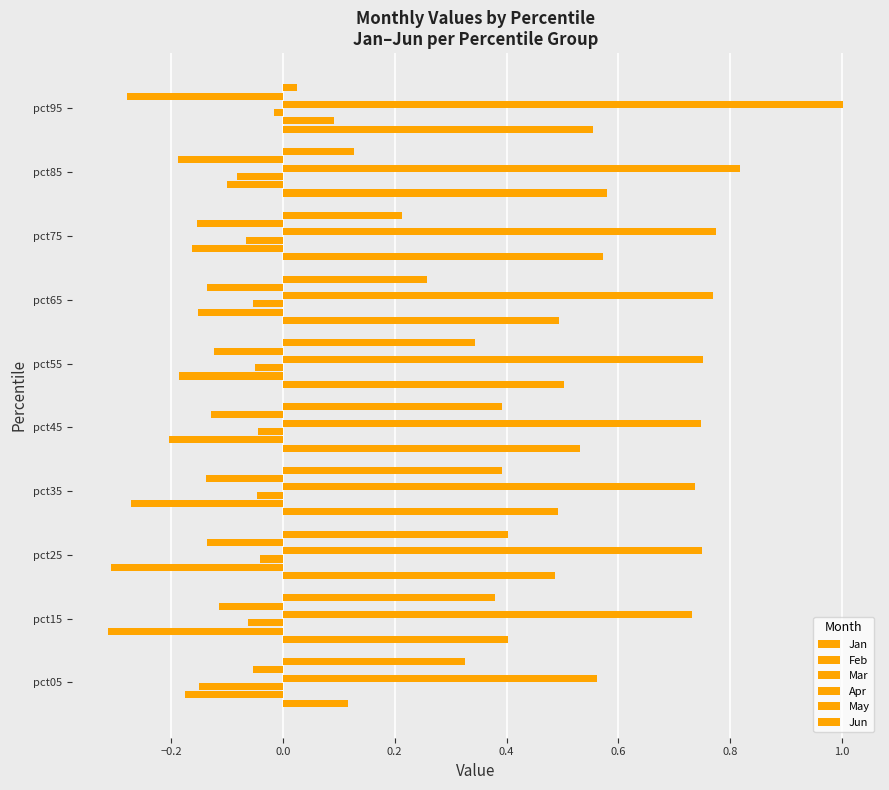

How many data points does each series have?

10